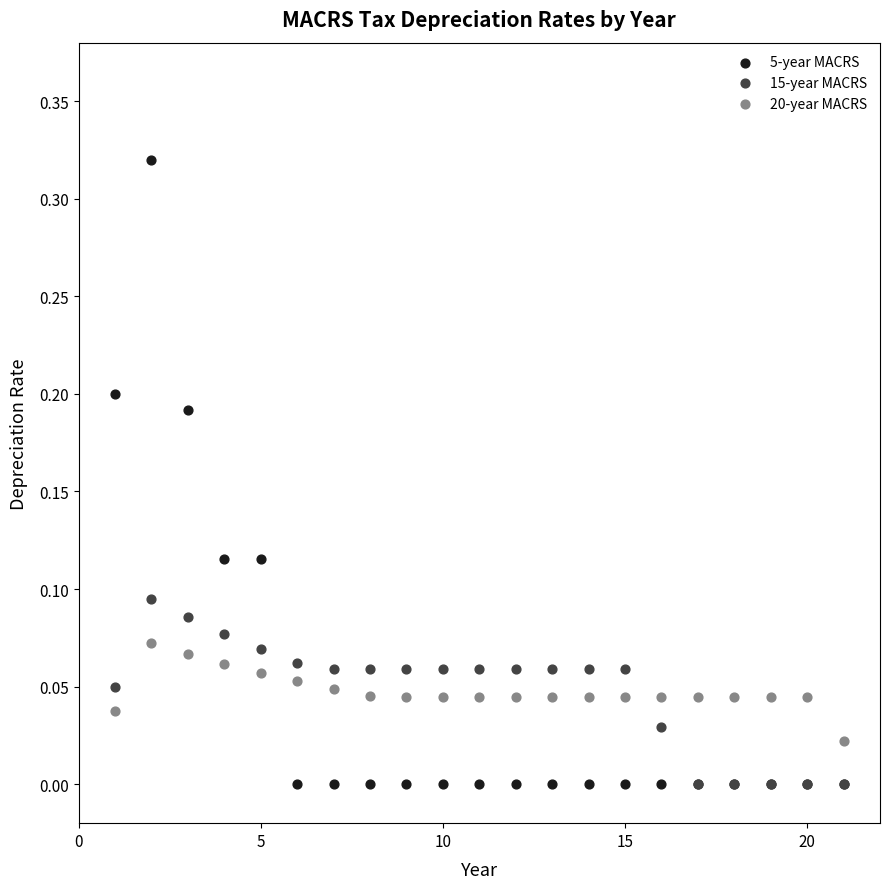

Which series has the largest Y range (max minus min)?

5-year MACRS